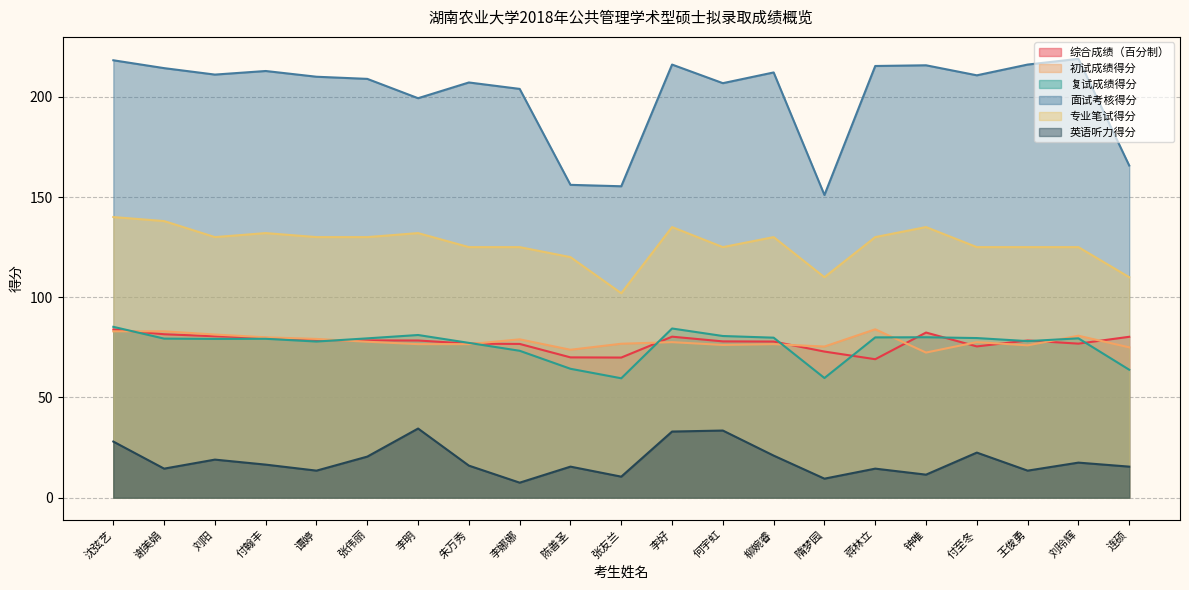

The 复试成绩得分 series shows 79.2 at 刘阳. True or false?

True